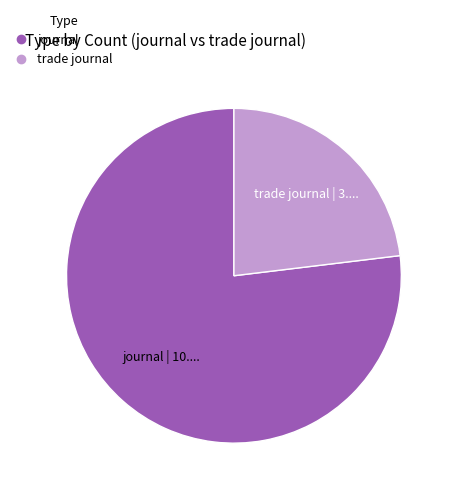

Count the number of slices in the pie.

2